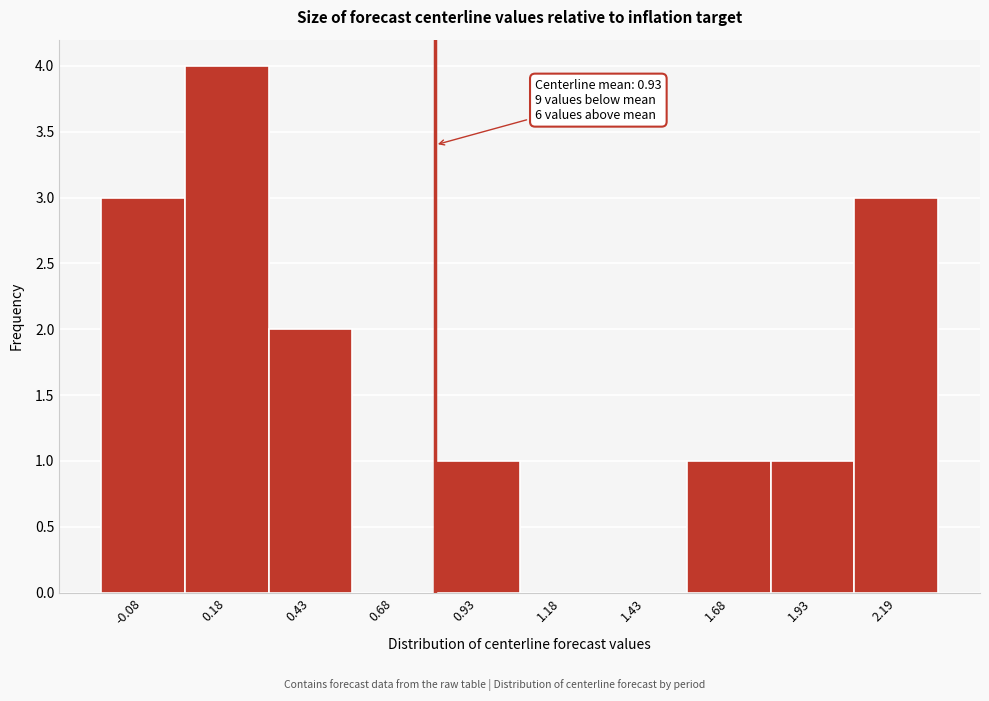

The value at 1.93 is 1. True or false?

True